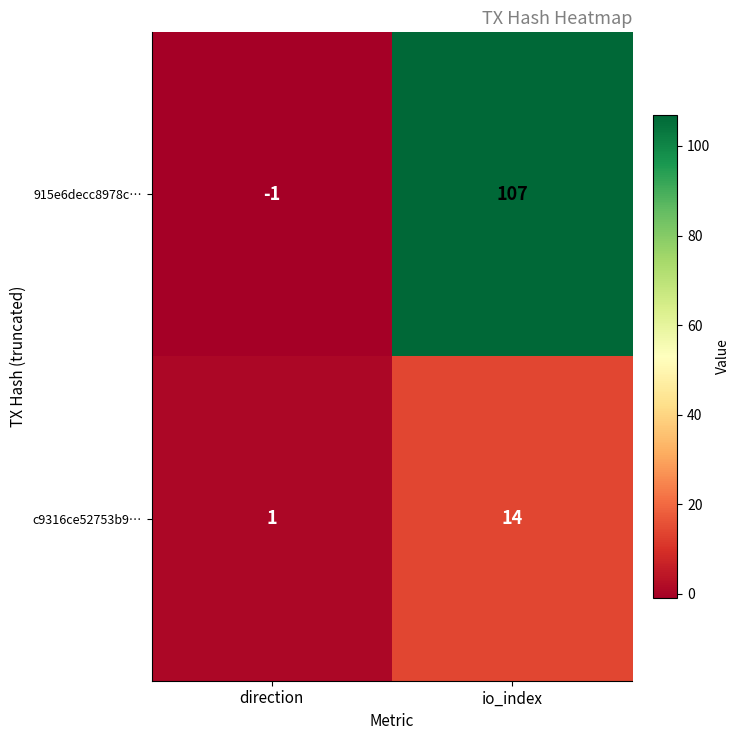

At which label is c9316ce52753b9… closest to 7?

direction